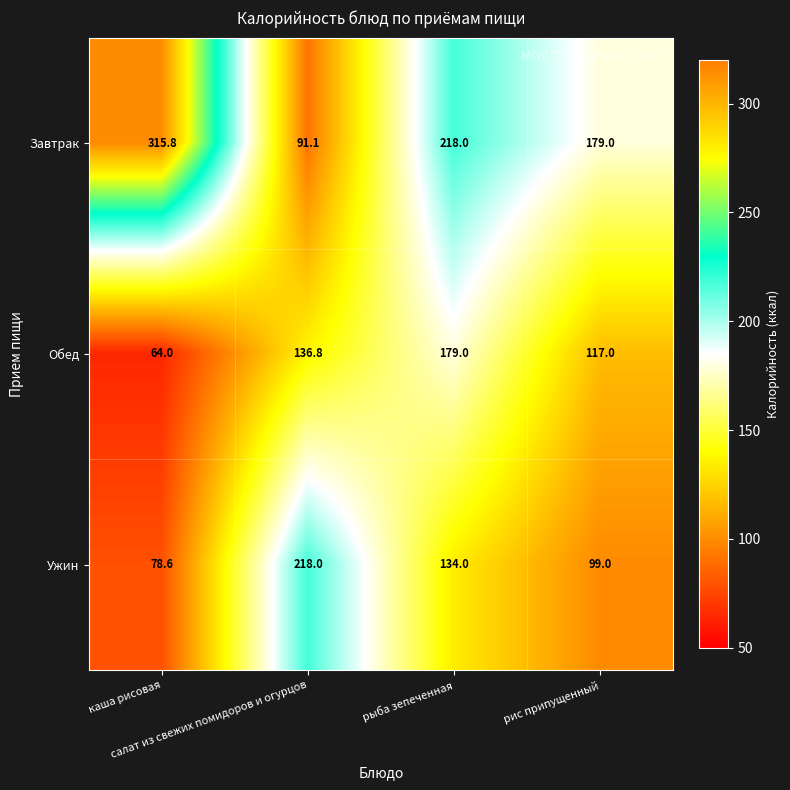

Which series has the largest total across all categories?

Завтрак